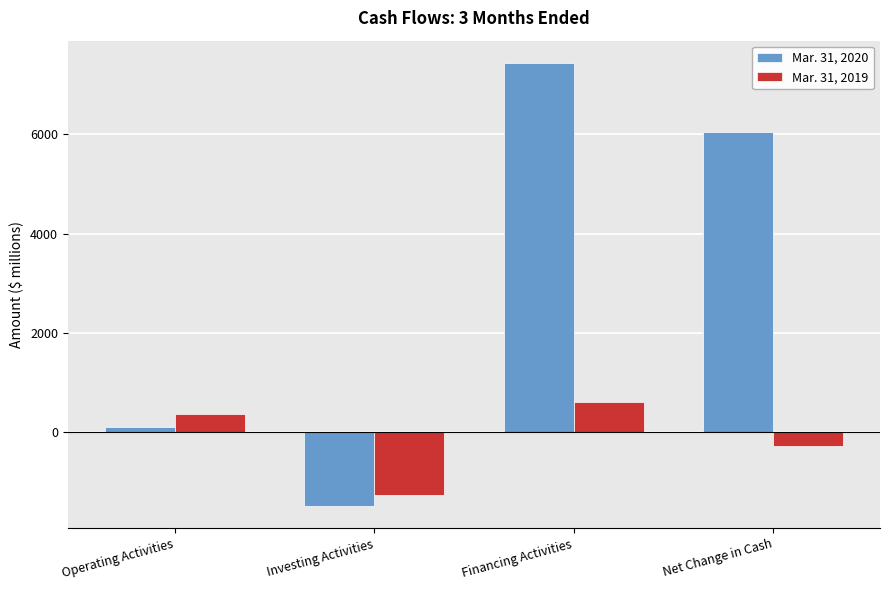

What are all the series names shown in the legend?

Mar. 31, 2020, Mar. 31, 2019